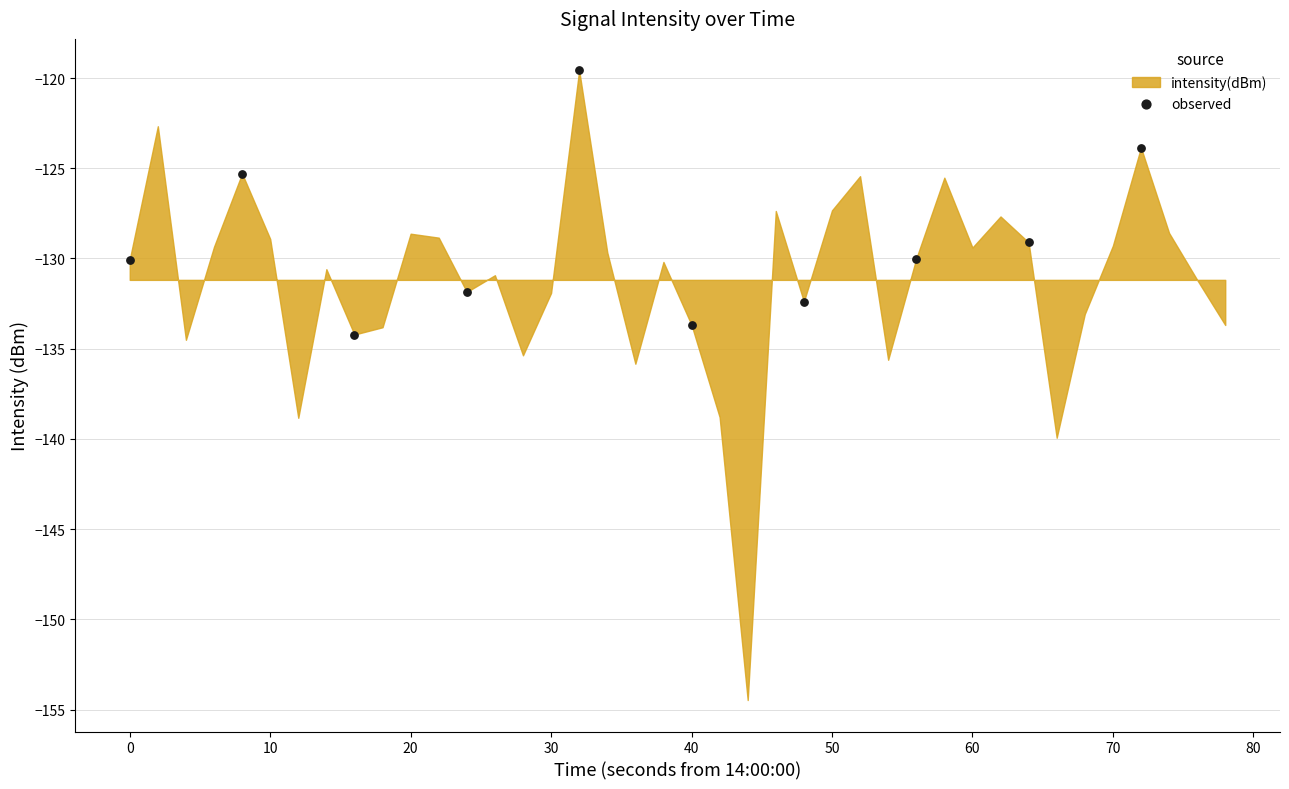

What is the average Y value?

-129.0